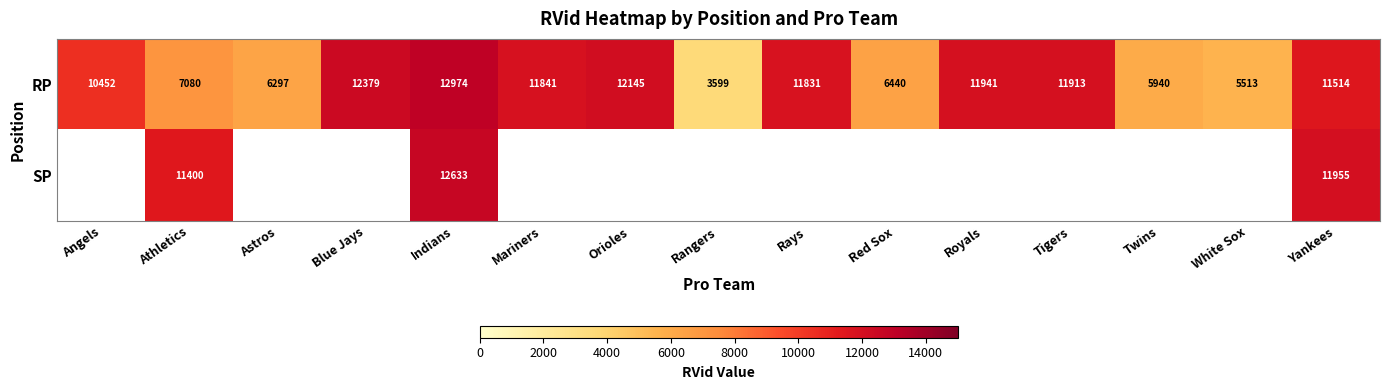

What is the difference between the highest and lowest values at Athletics?

4320